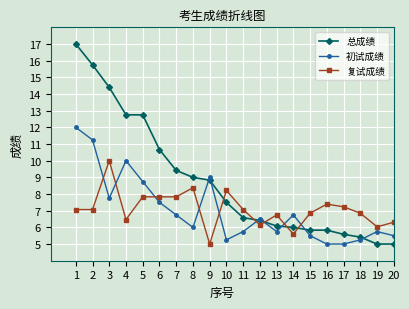

Which series has the largest total across all categories?

总成绩